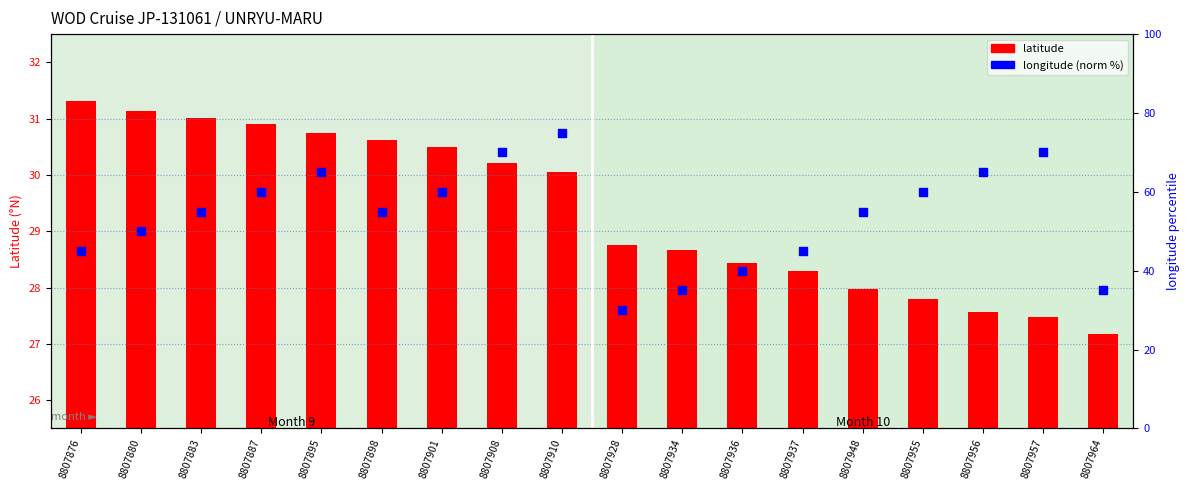

At which category is the sum across all series the highest?

8807910